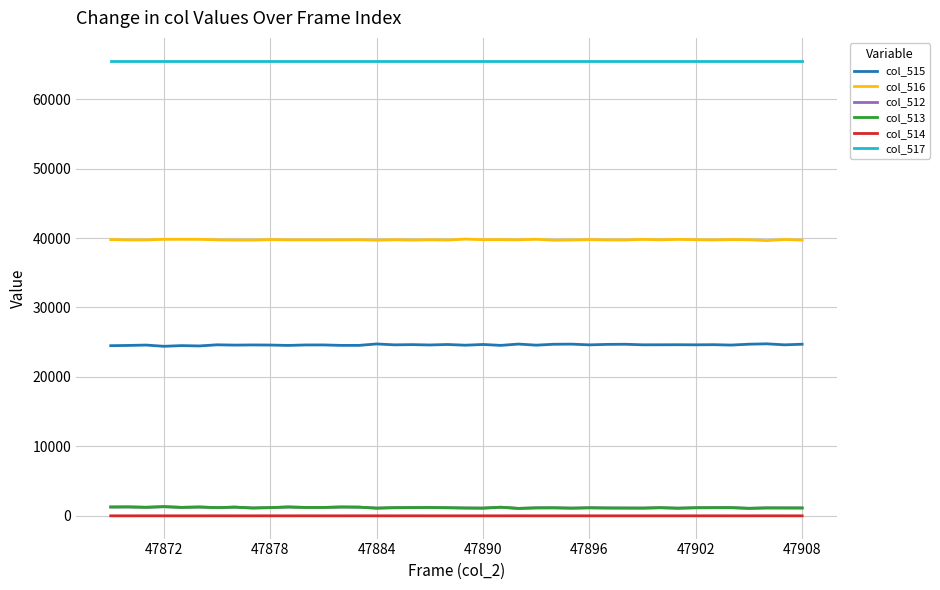

True or false: col_512 and col_516 cross at least once.

False